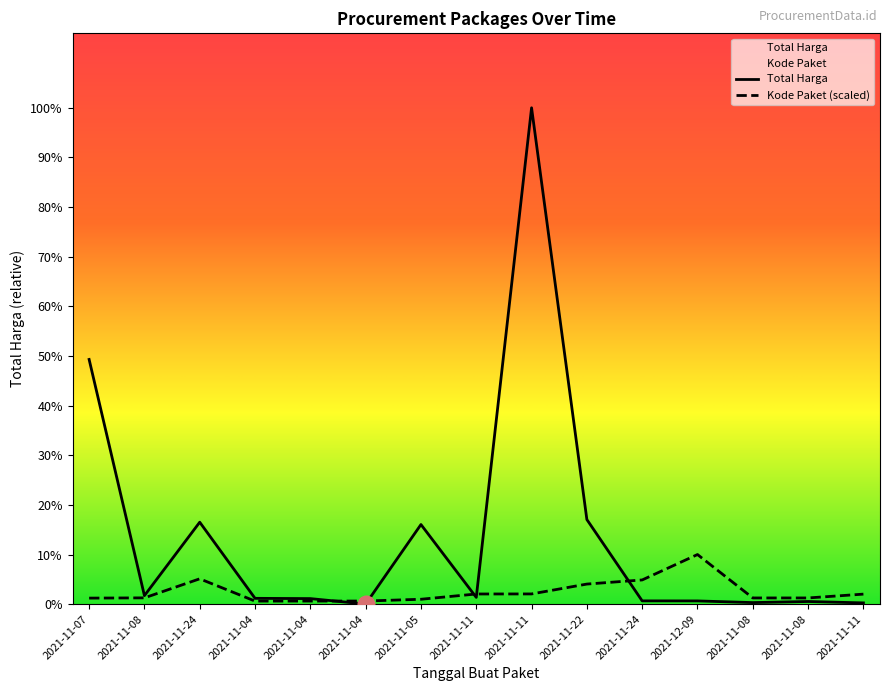

What is the difference between the second highest and second lowest values in the Total Harga series?

1418466660.0